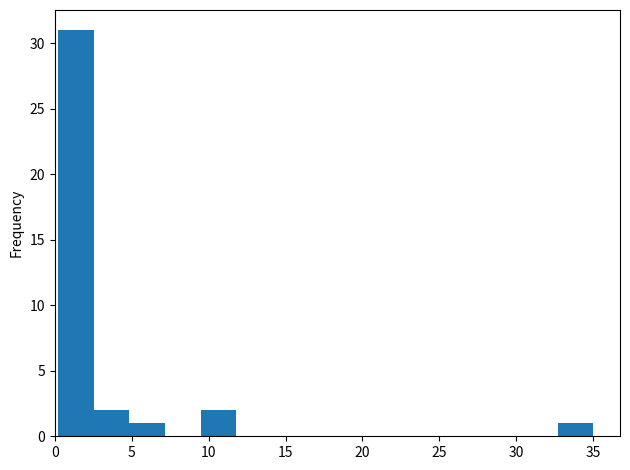

What is the height of the bar covering 2.5 to 5.0 on the x-axis? Neither the bar edges nor the heights are printed on the chart, so give them approximately, as read against the axes.

2